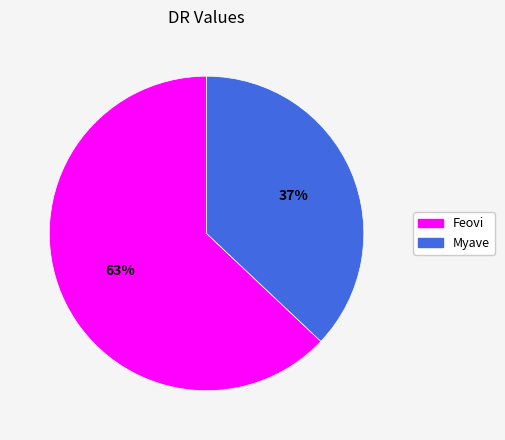

Is there any slice that represents more than half of the pie?

Yes